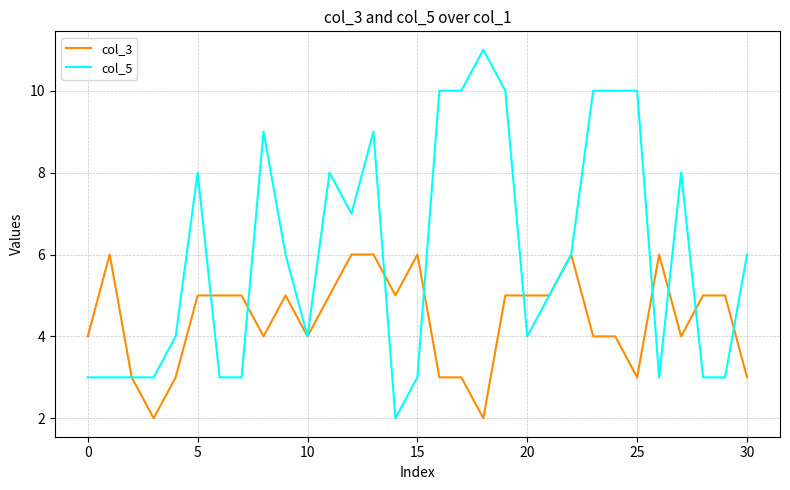

List the series in order of their peak value, lowest first.

col_3, col_5